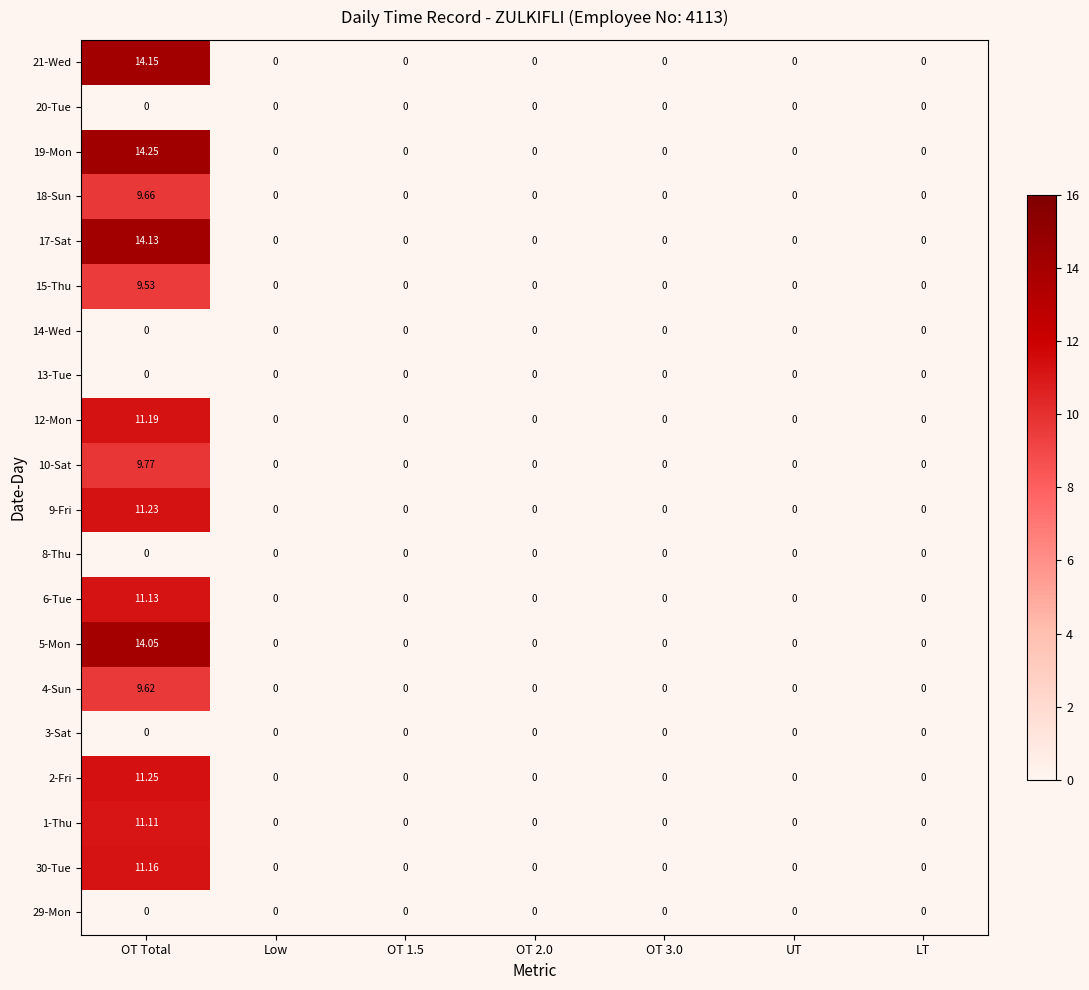

Count the number of data series in this chart.

20